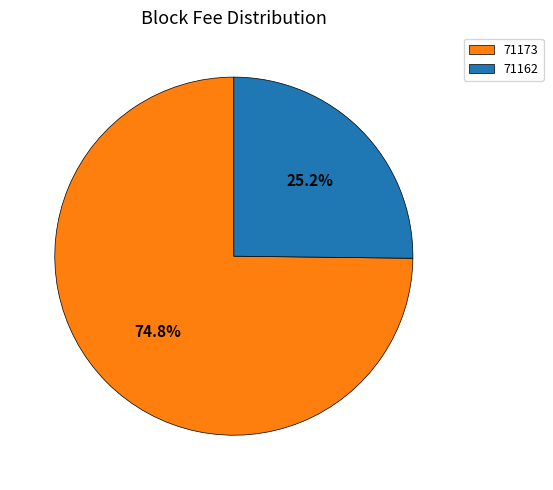

Between 71173 and 71162, which is larger?

71173